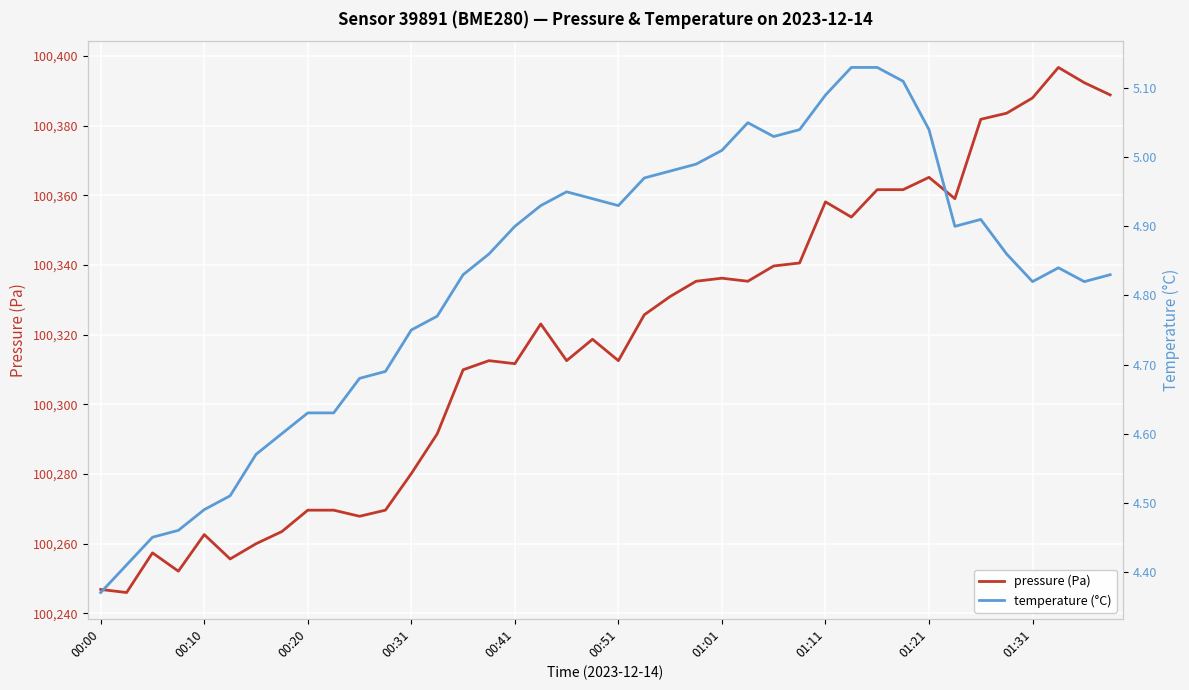

The value of pressure (Pa) at 00:41 is 100311.7. True or false?

True